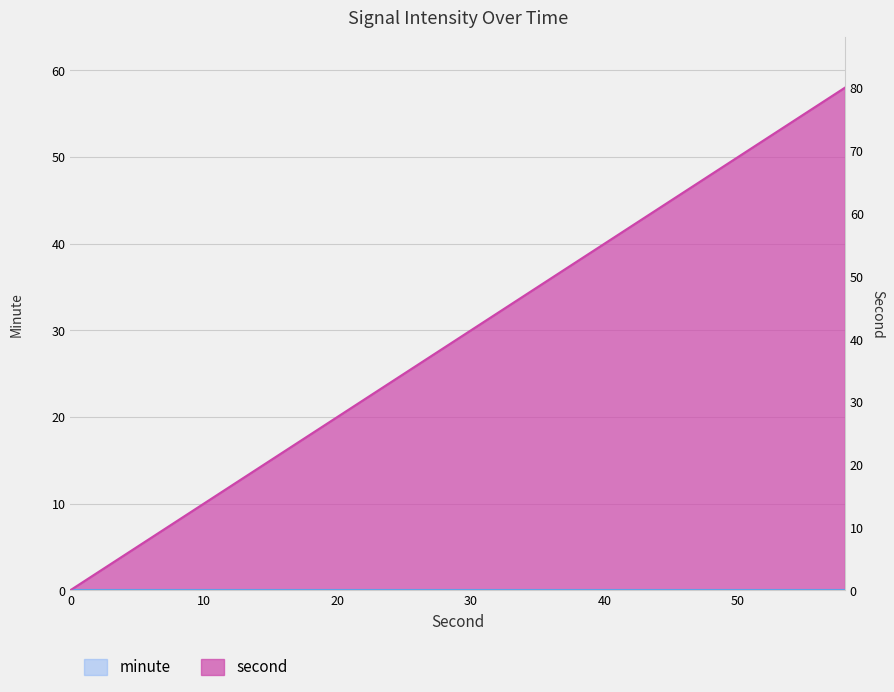

What is the sum of all values?

870